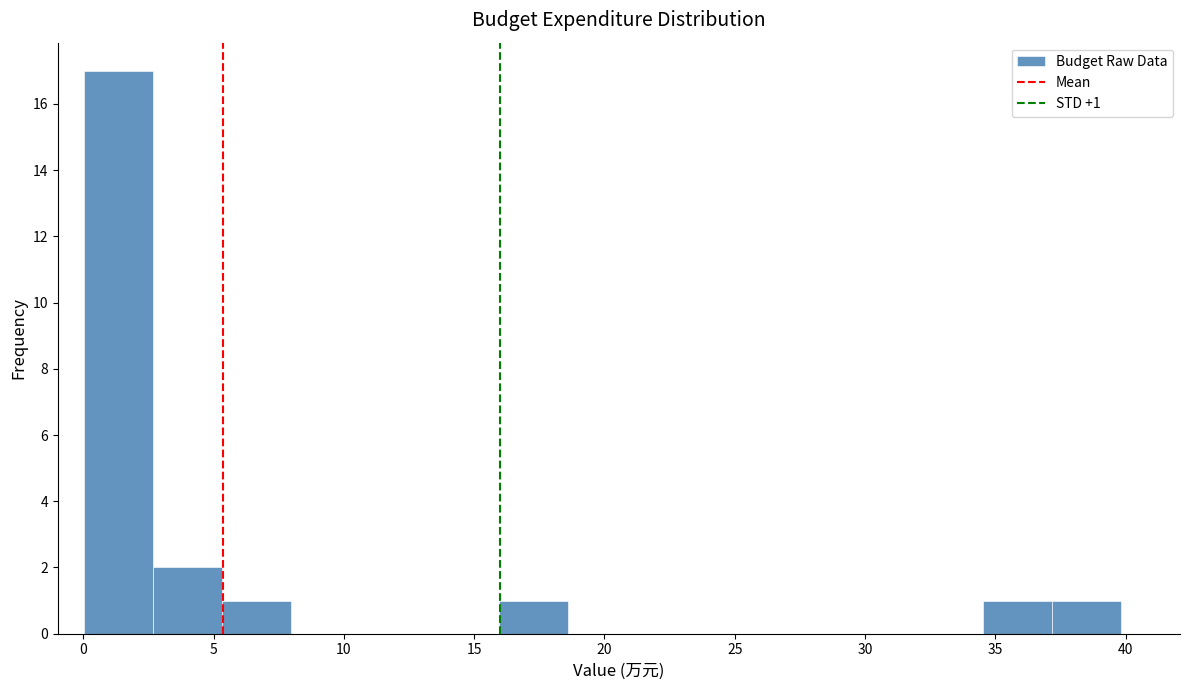

Which range on the x-axis has the tallest bar?

0.0 to 2.5